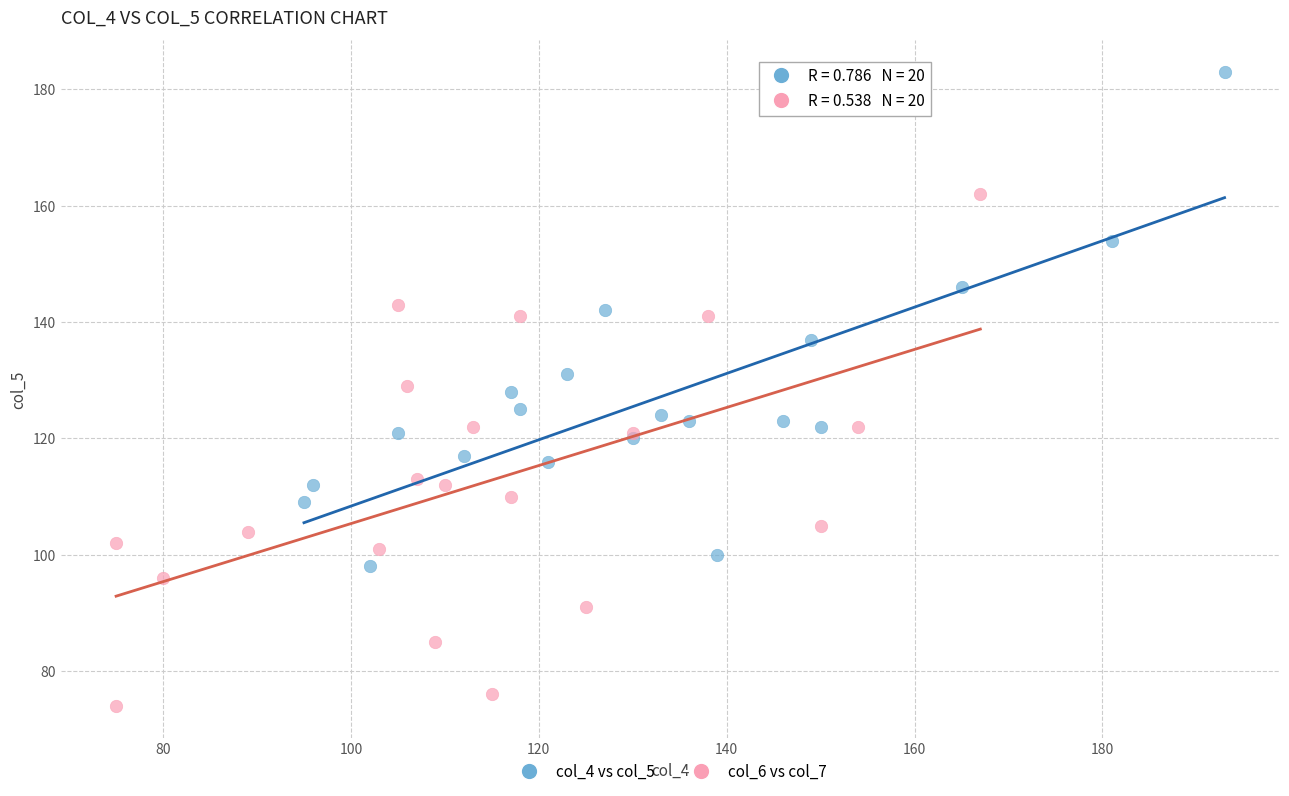

What are all the series names shown in the legend?

col_4 vs col_5, col_6 vs col_7